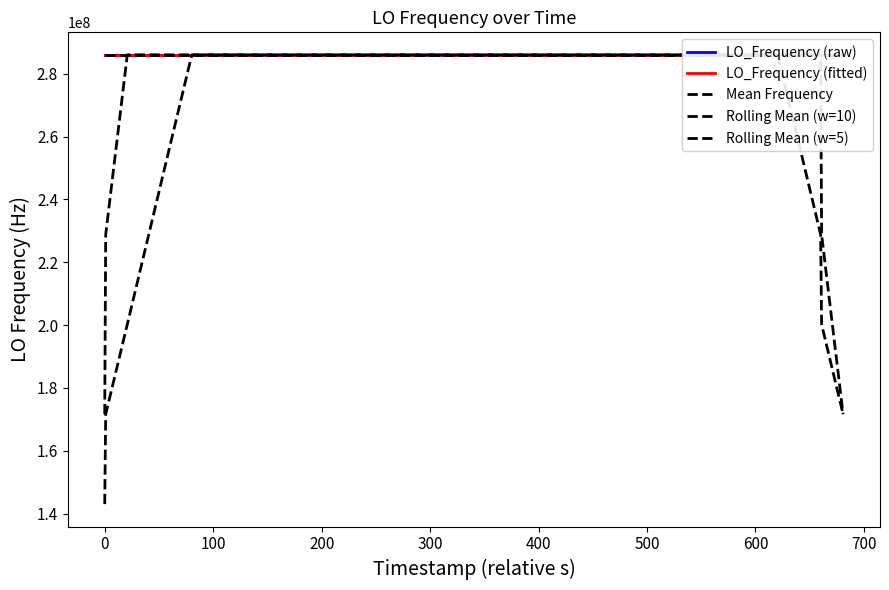

What is the value of the LO_Frequency (fitted) point at the 14th from the left?

286047000.1